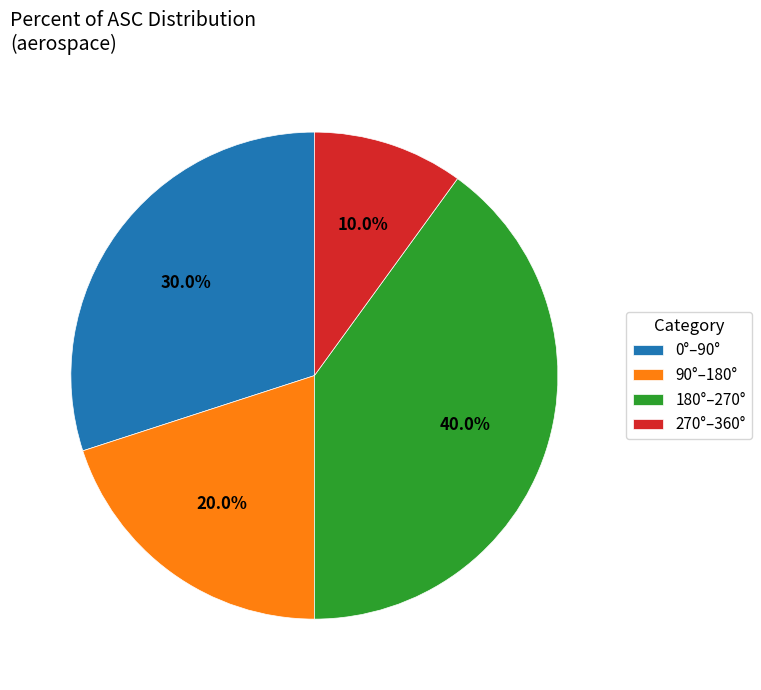

Which category has the smallest portion of the pie?

270°–360°